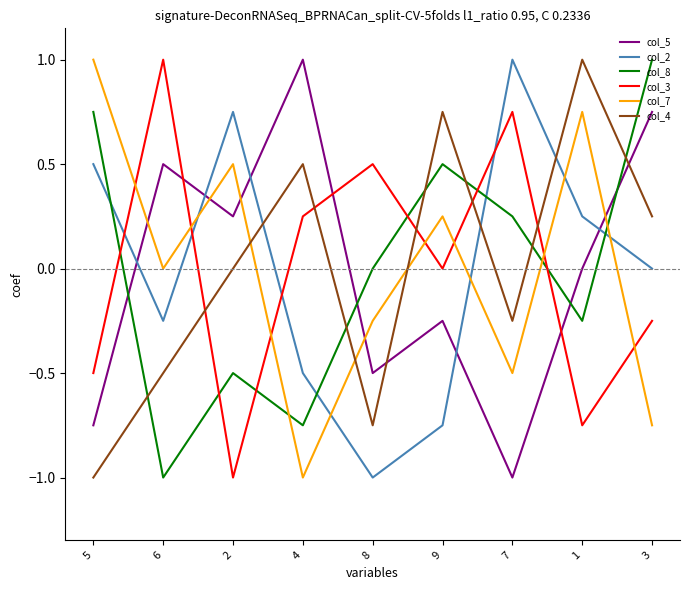

Between 4 and 8, which series saw the biggest shift?

col_5